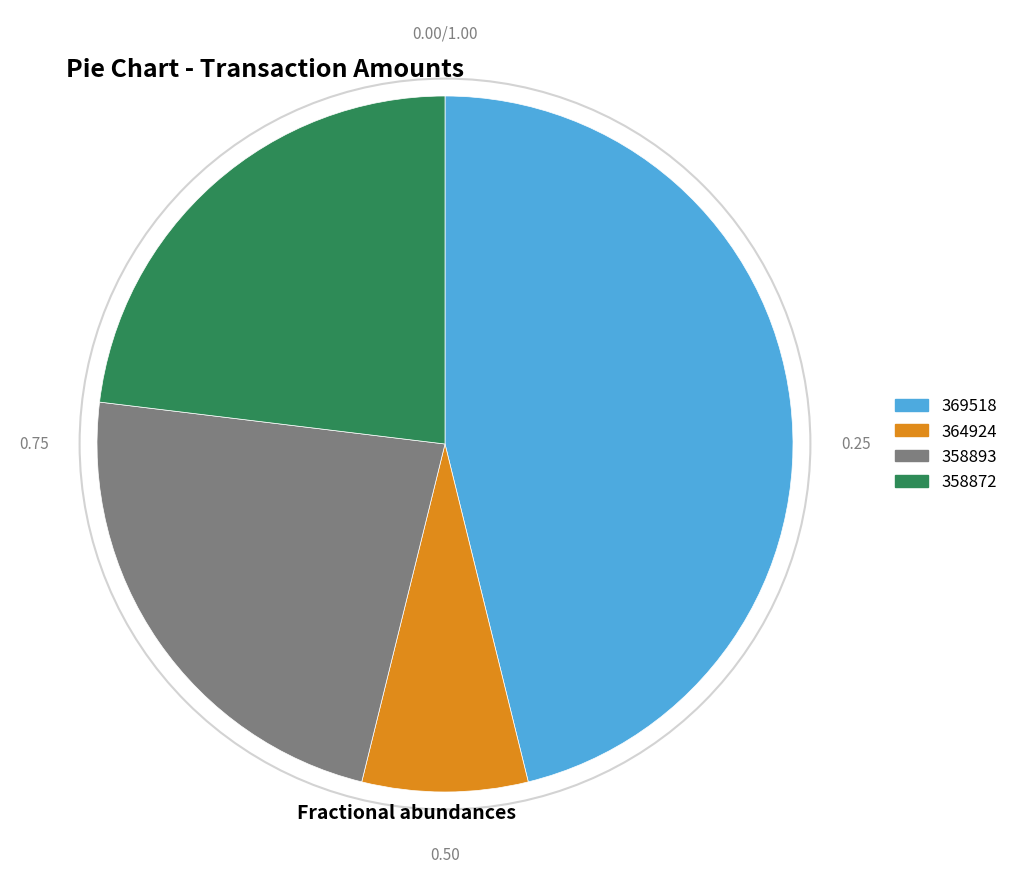

What is the ratio of the value at 364924 to the value at 358872?

0.3